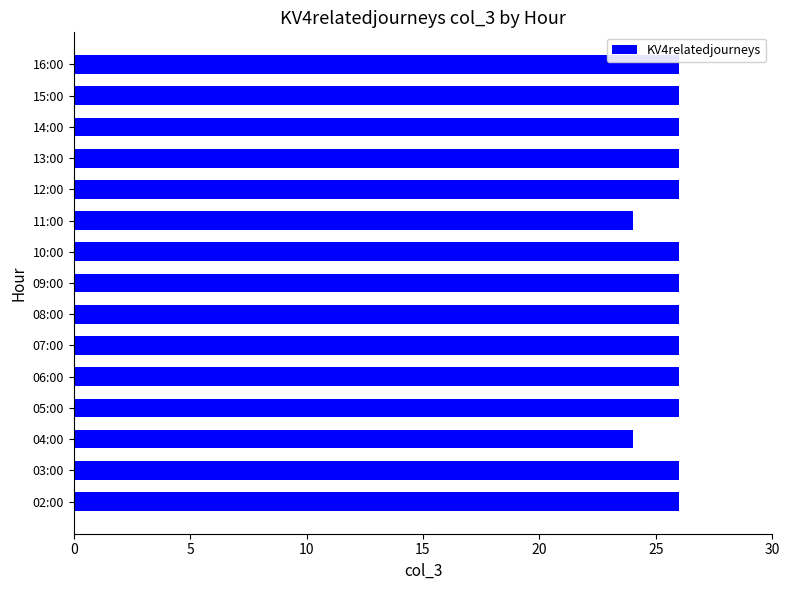

Approximately how many times larger is the value at 12:00 compared to 02:00?

1.0